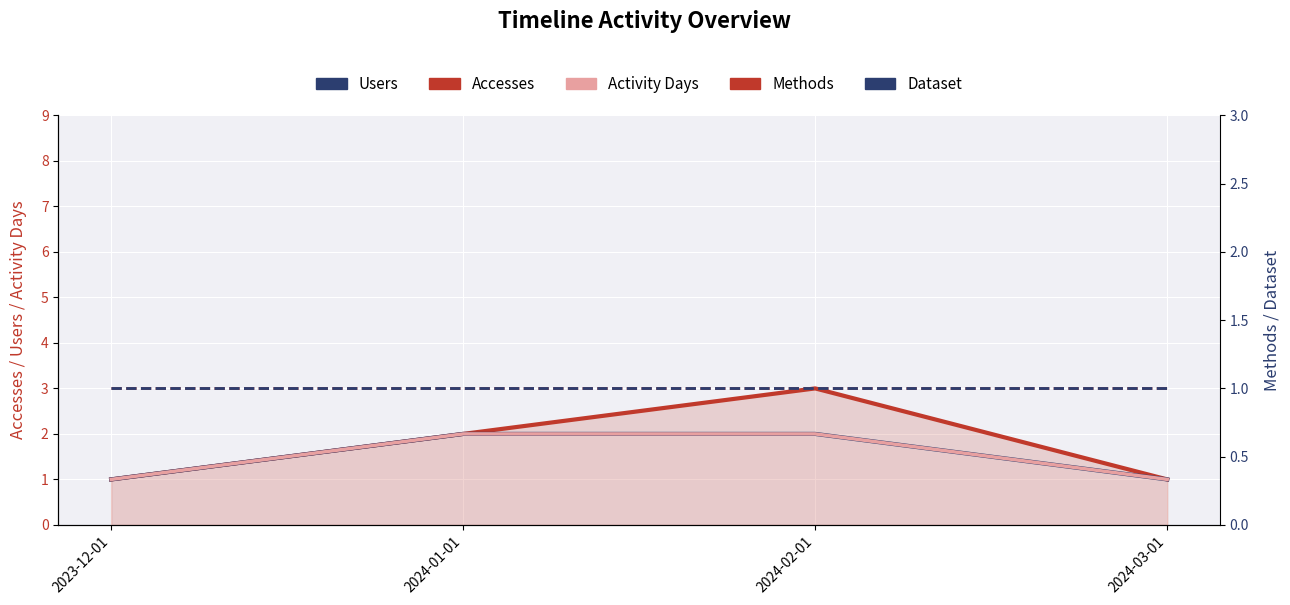

What is the sum of the Dataset values at 2024-01-01 and 2024-02-01?

2